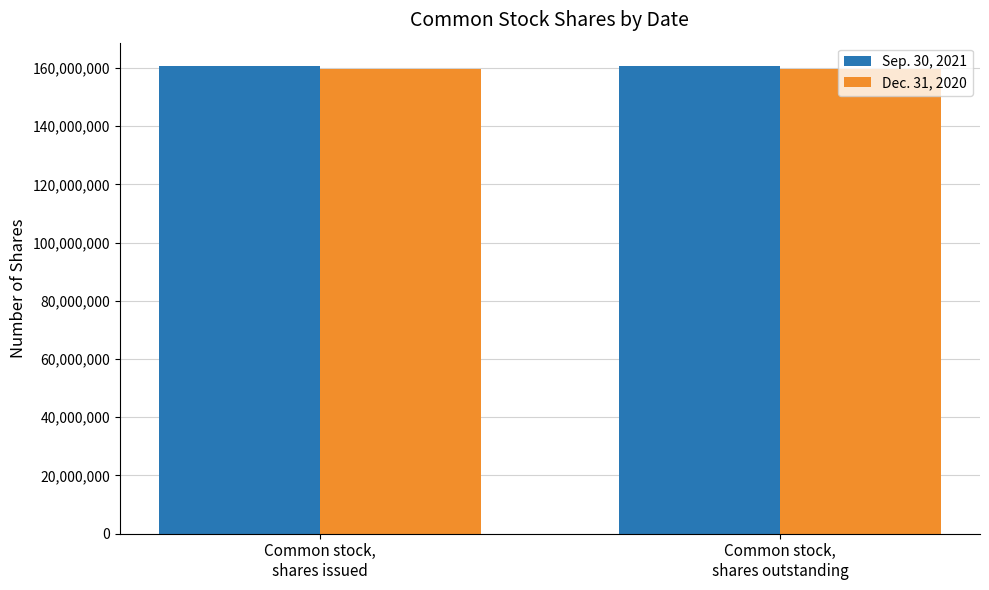

Rank the series by their maximum value, from highest to lowest.

Sep. 30, 2021, Dec. 31, 2020